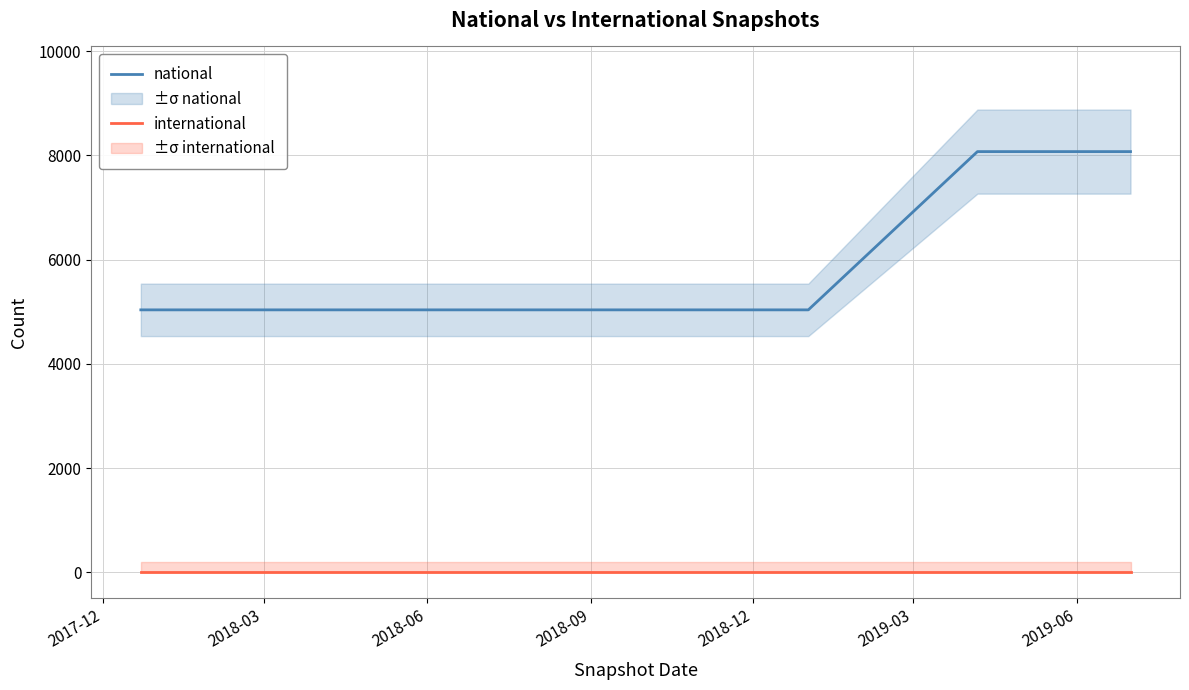

True or false: international and national cross at least once.

False